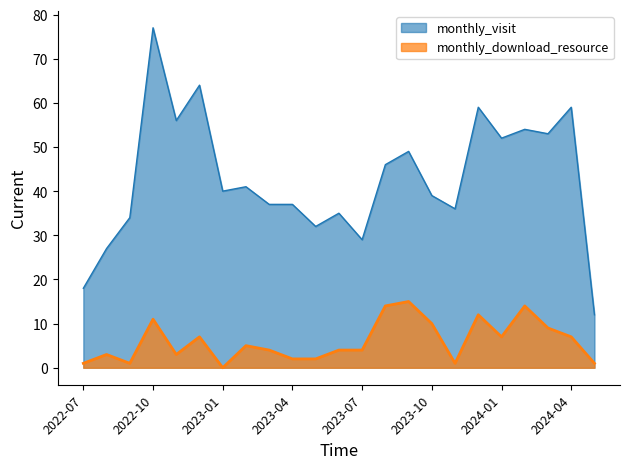

What is the difference between the monthly_visit values at 2022-11 and 2023-02?

15